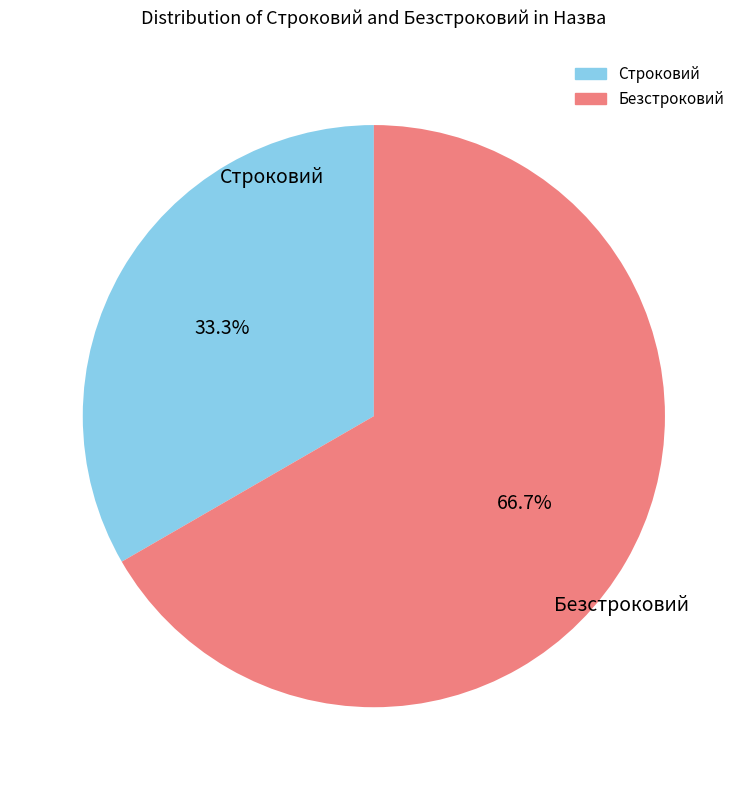

To the nearest percent, what percentage of the pie is Безстроковий?

67%